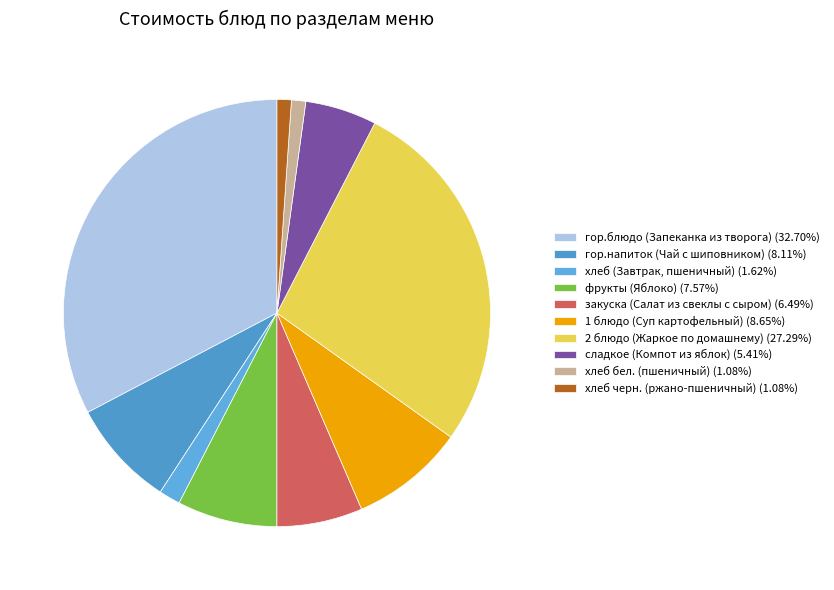

What is the total percentage of фрукты (Яблоко) and 2 блюдо (Жаркое по домашнему)?

34.9%